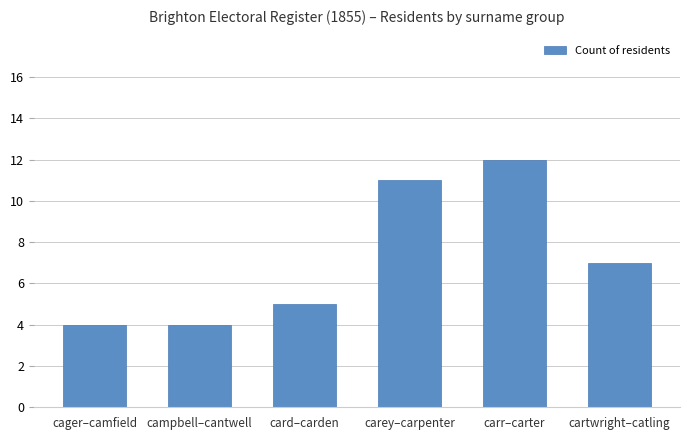

What is the maximum value shown in the chart?

12